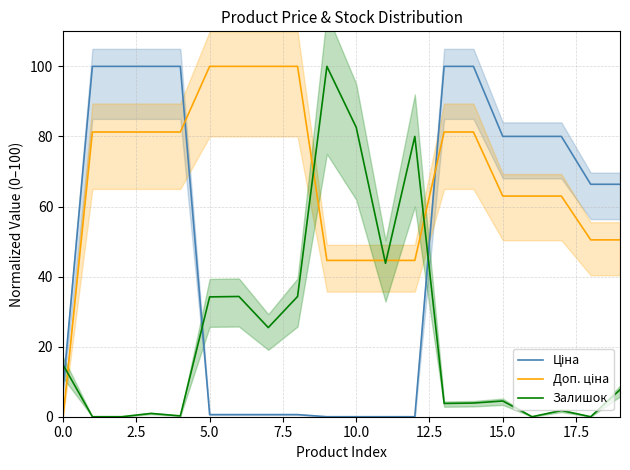

What position from the left is 10?

11